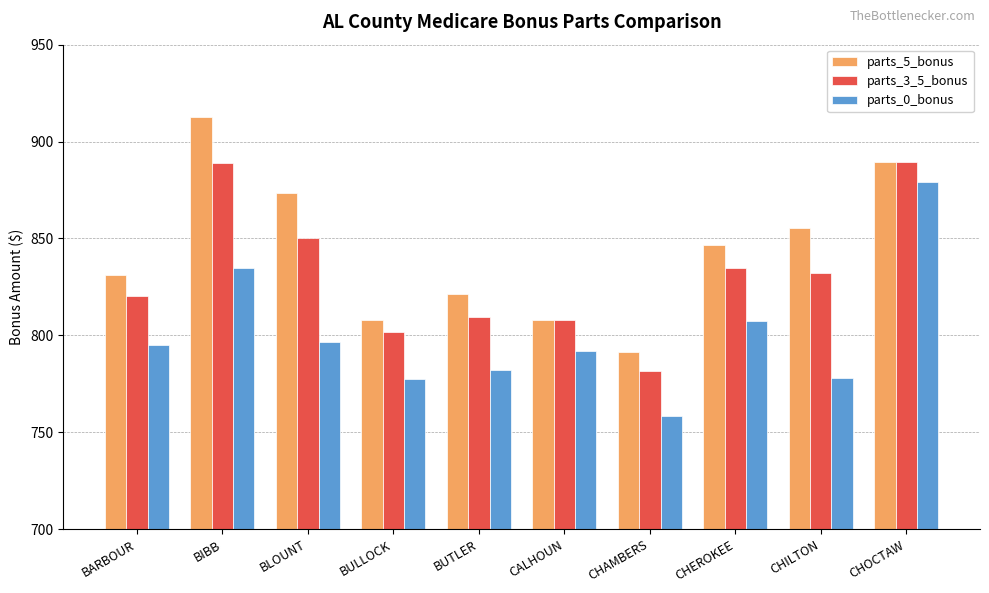

Which series has the largest total across all categories?

parts_5_bonus